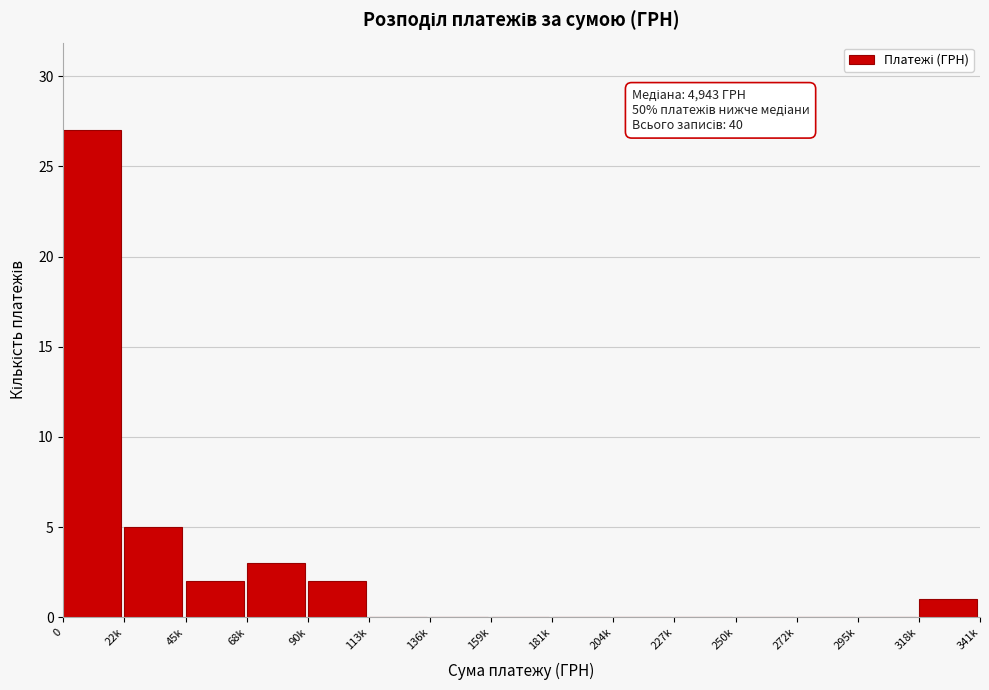

Reading left to right, list all the values displayed in this chart.

0=27	22k=5	45k=2	68k=3	90k=2	113k=0	136k=0	159k=0	181k=0	204k=0	227k=0	250k=0	272k=0	295k=0	318k=1